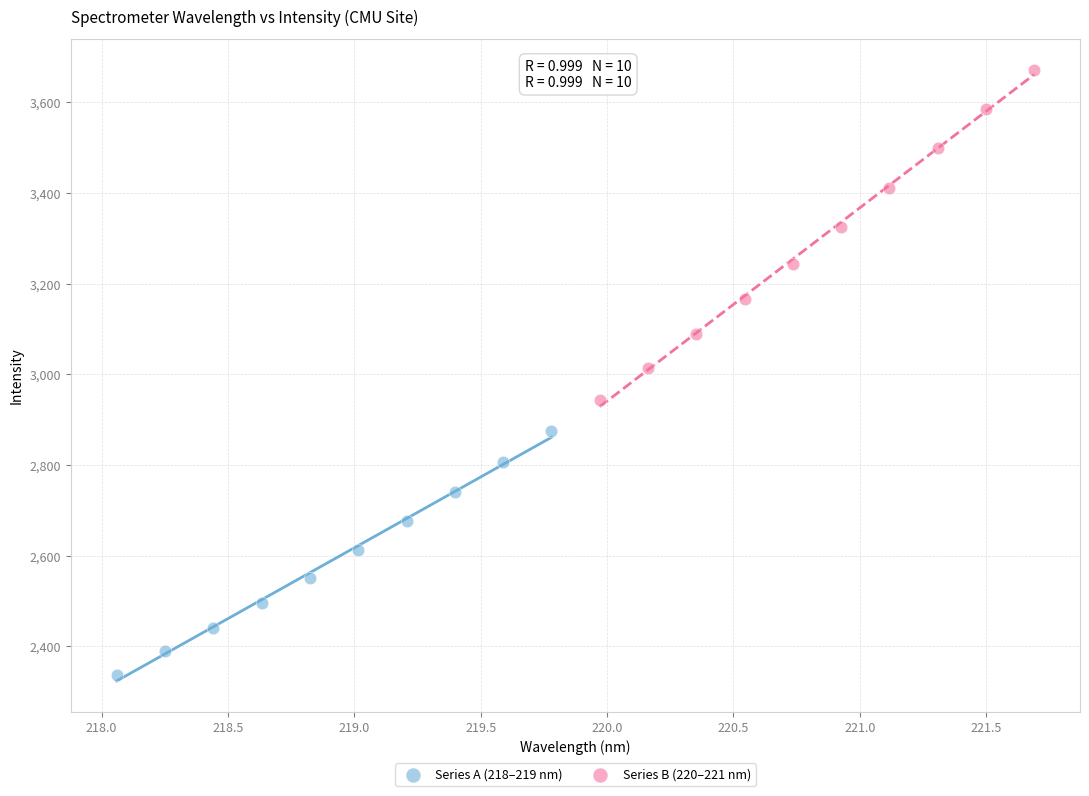

Which series has the largest Y range (max minus min)?

Series B (220–221 nm)